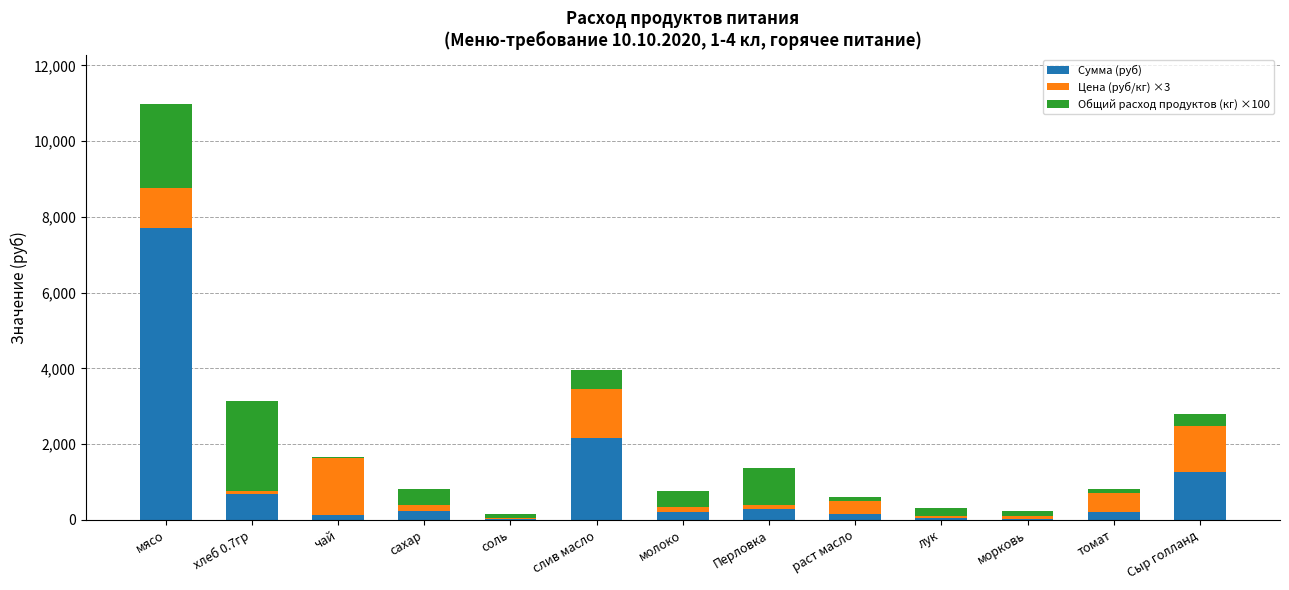

At which category is the sum across all series the highest?

мясо